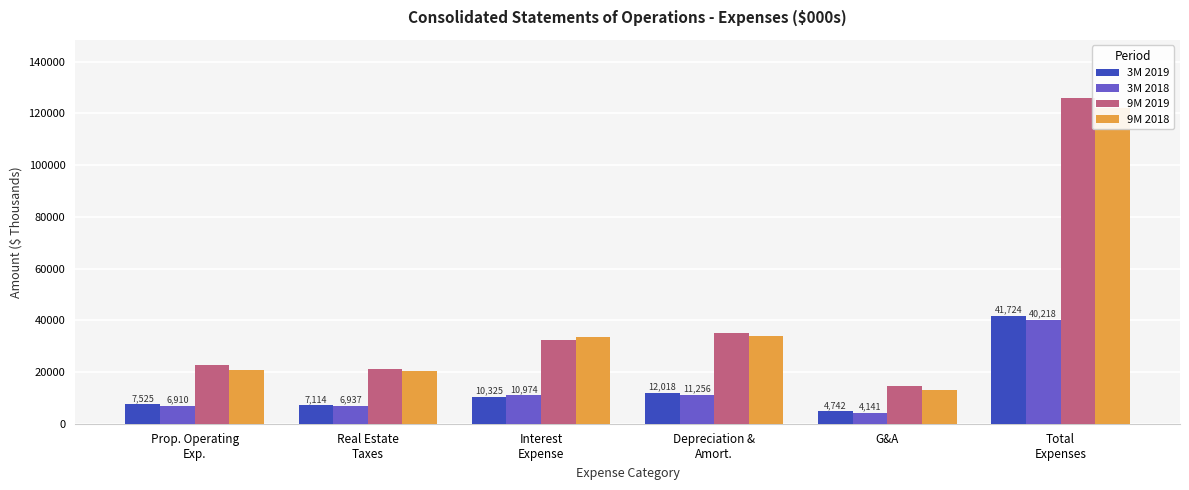

Which series changed the most between Prop. Operating
Exp. and Total
Expenses?

9M 2019